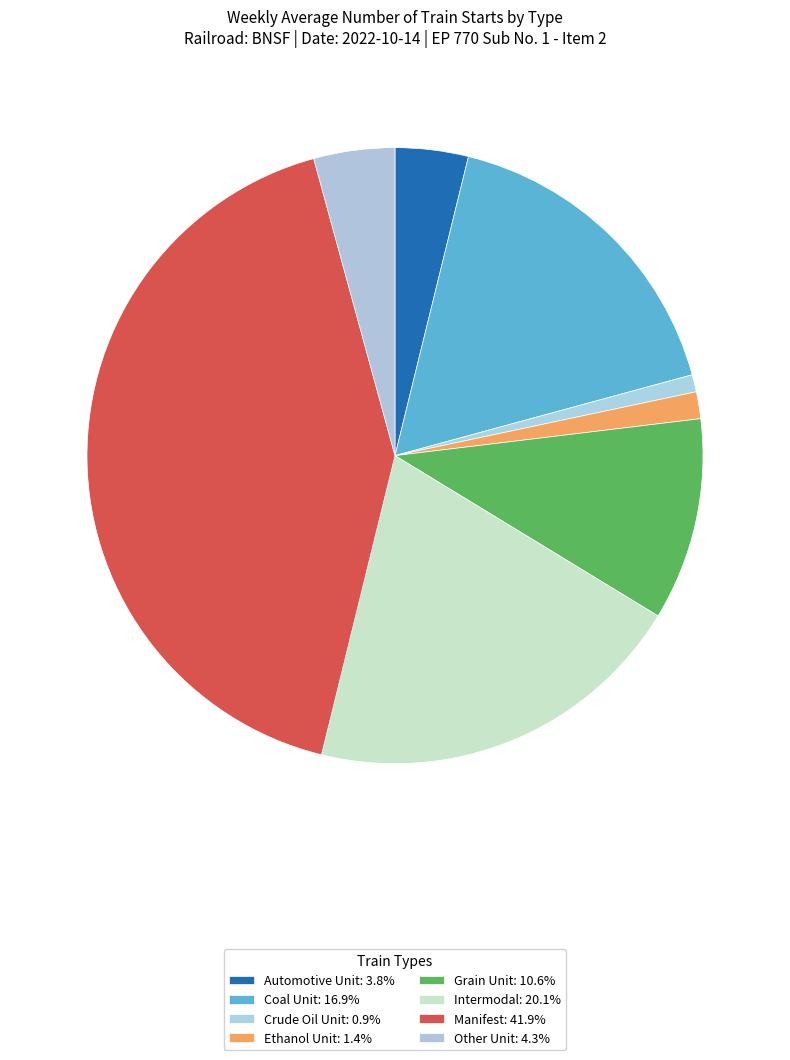

Is Intermodal the majority of the pie?

No